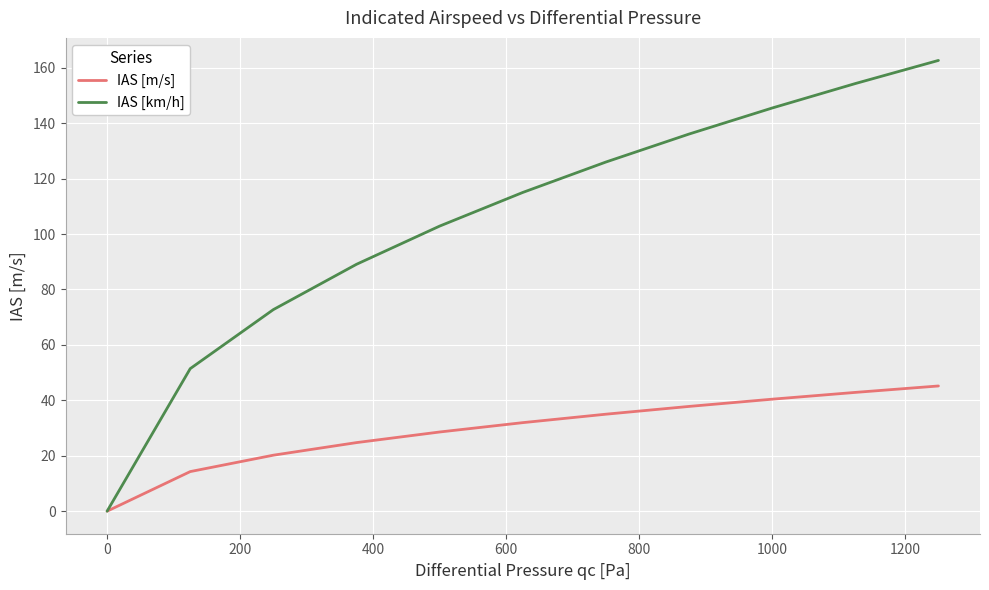

Which series has the largest total across all categories?

IAS [km/h]